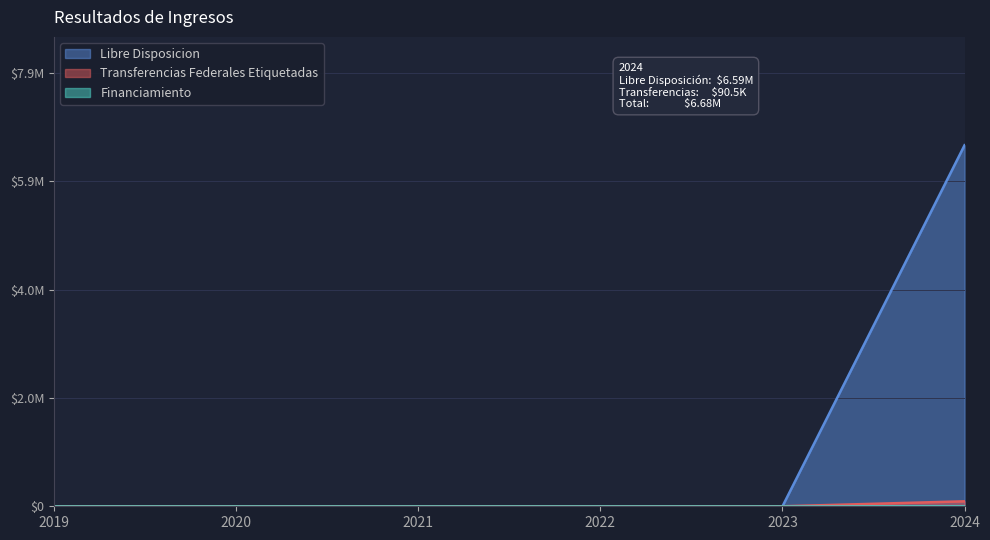

True or false: Libre Disposicion and Transferencias Federales Etiquetadas cross at least once.

False